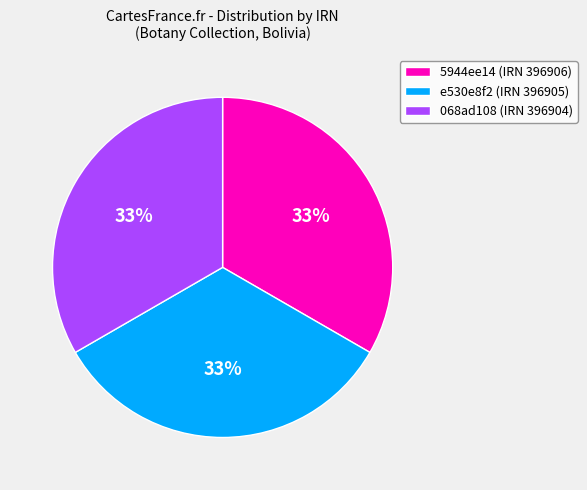

Is there any slice that represents more than half of the pie?

No